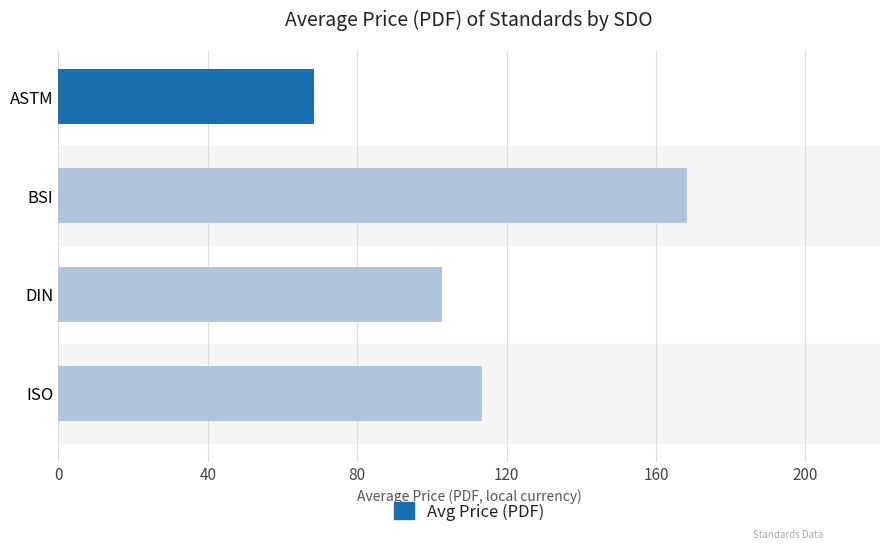

What is the average value?

113.2